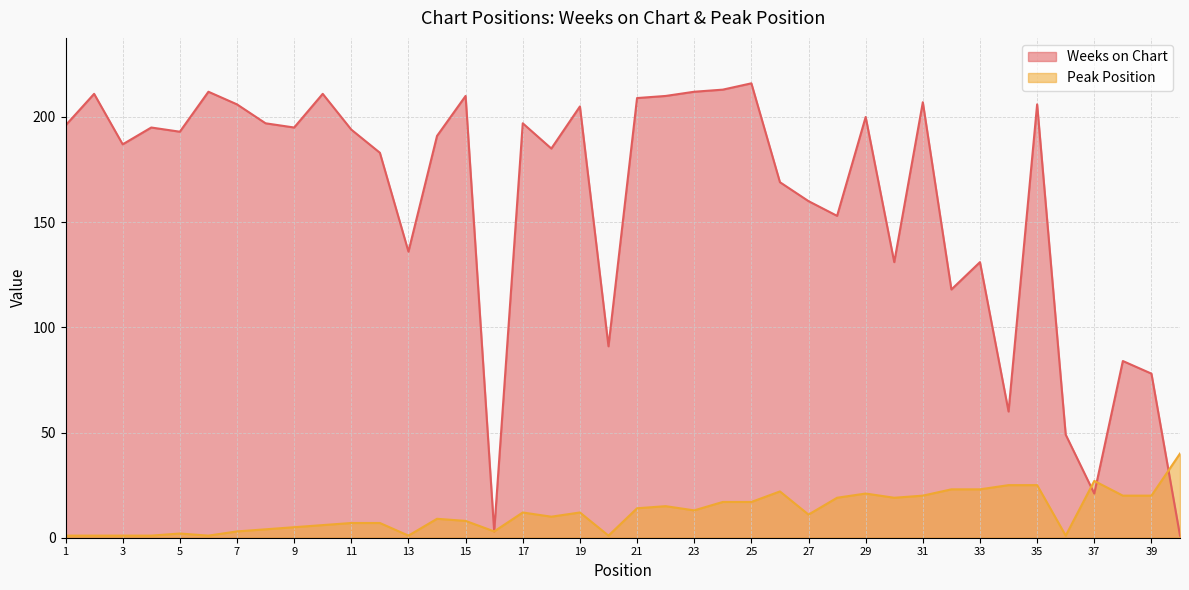

How many lines are shown in the chart?

2